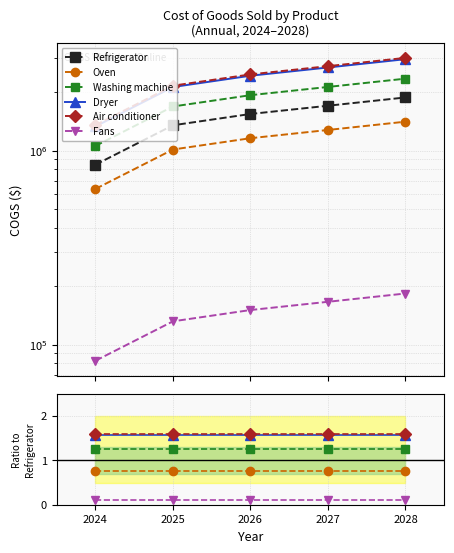

Does the chart have visible grid lines?

Yes